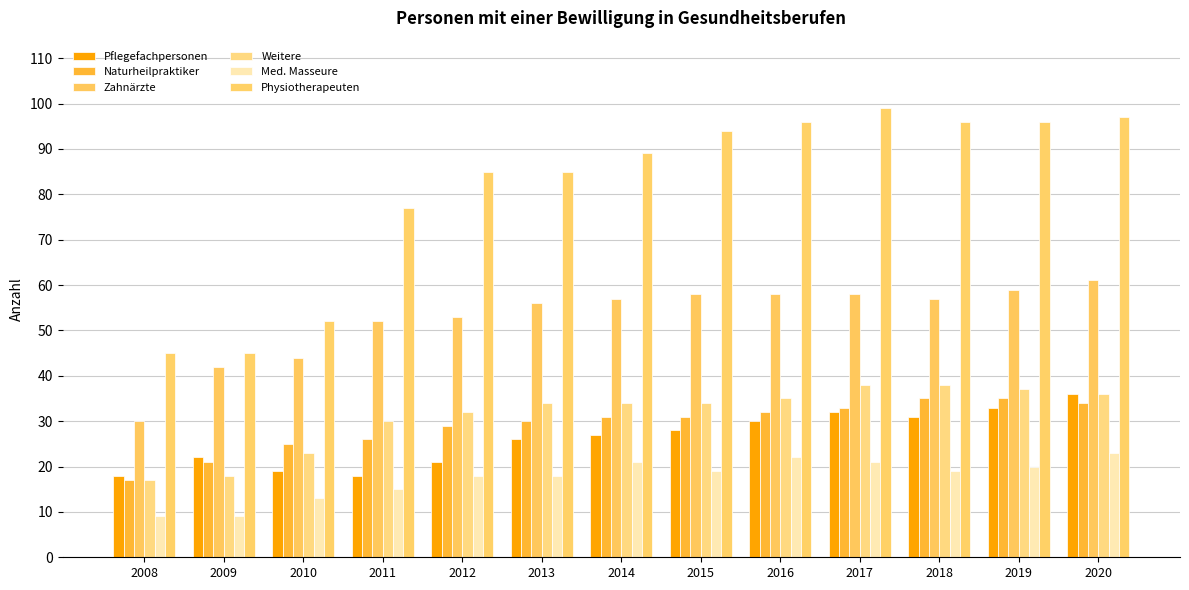

What is the highest value of the Pflegefachpersonen series?

36